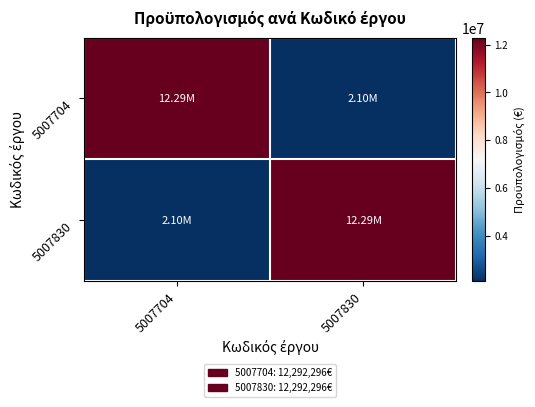

What is the maximum value shown in the chart?

12292296